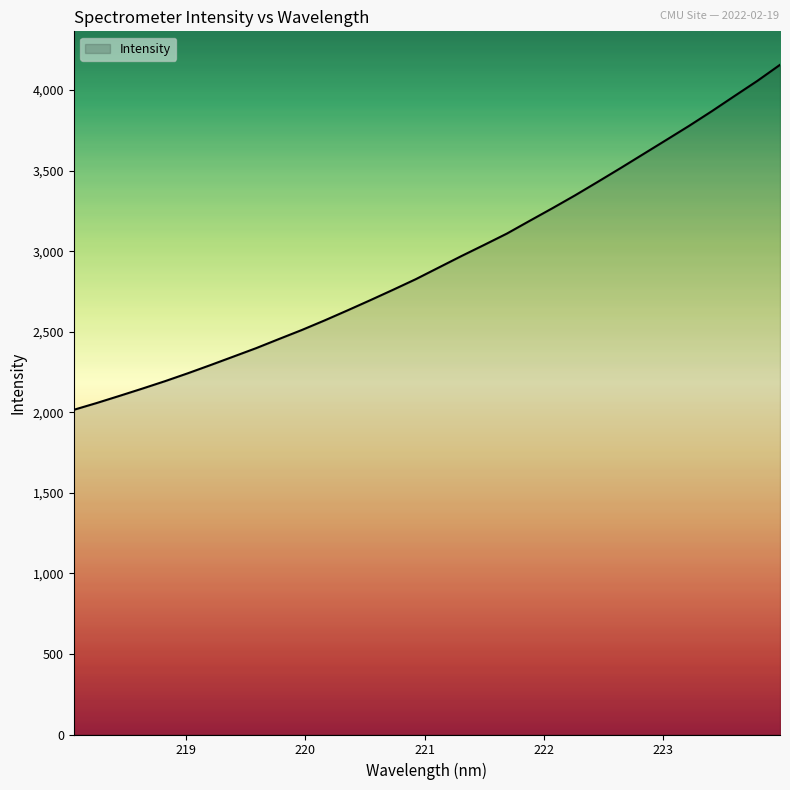

What is the difference between the maximum and minimum values?

2141.3